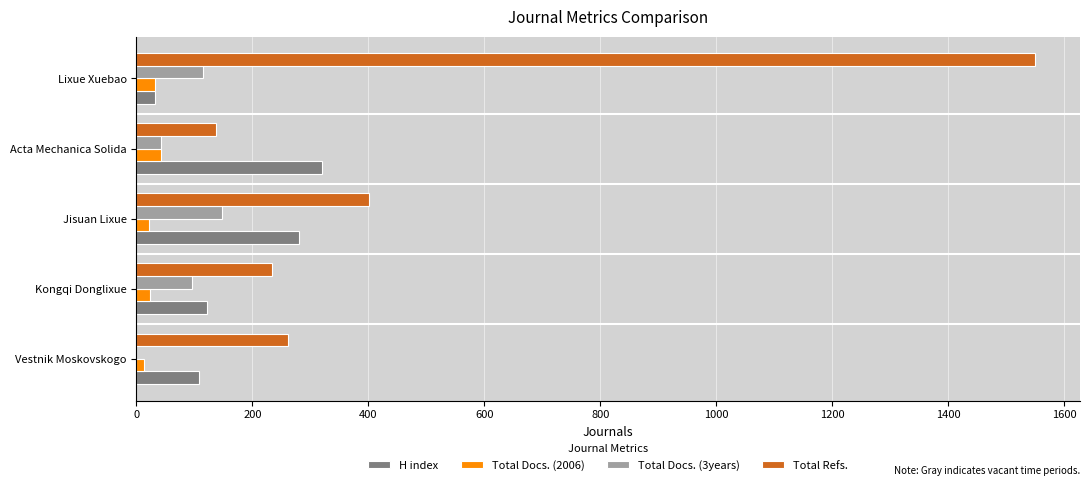

Which series changed the most between Vestnik Moskovskogo and Jisuan Lixue?

H index